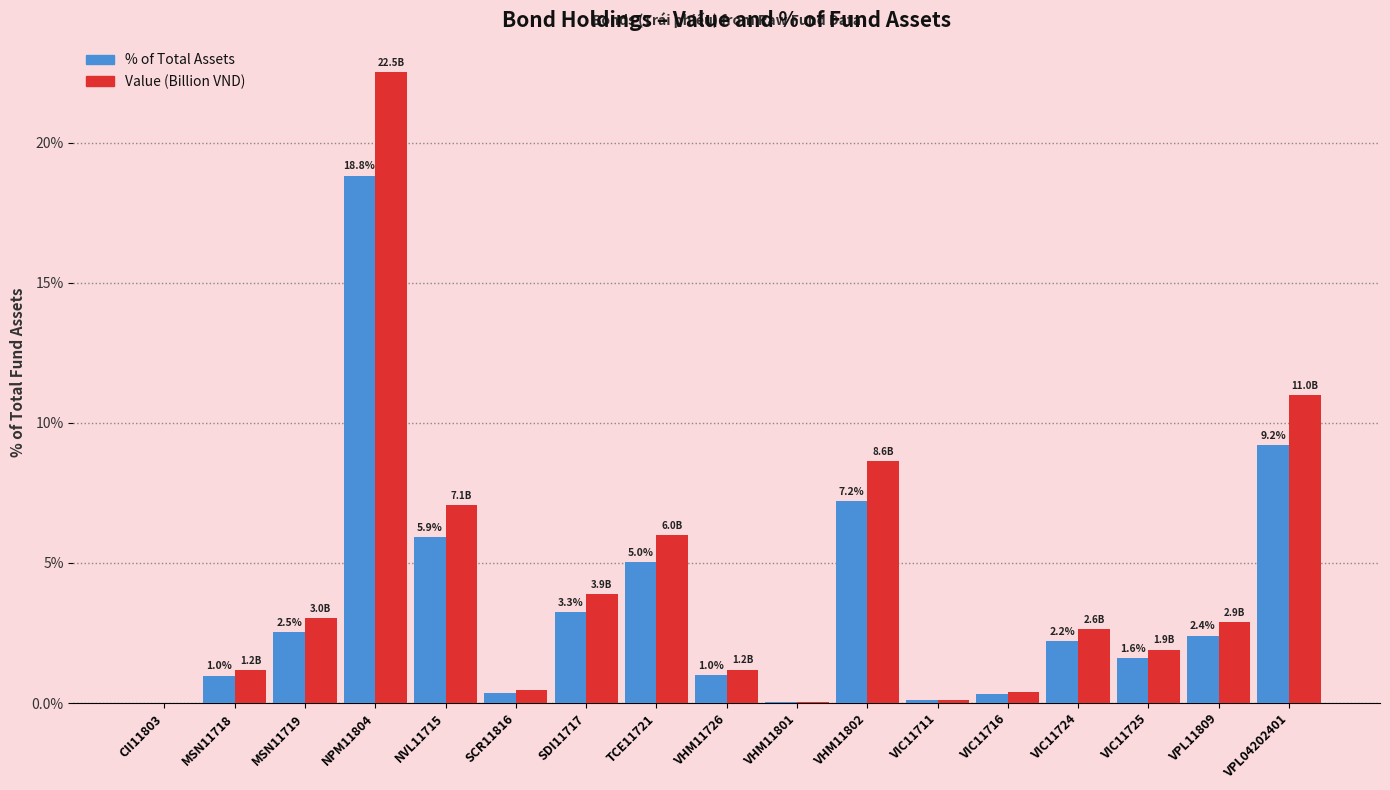

The value of Value (Billion VND) at MSN11719 is 4.9. True or false?

False